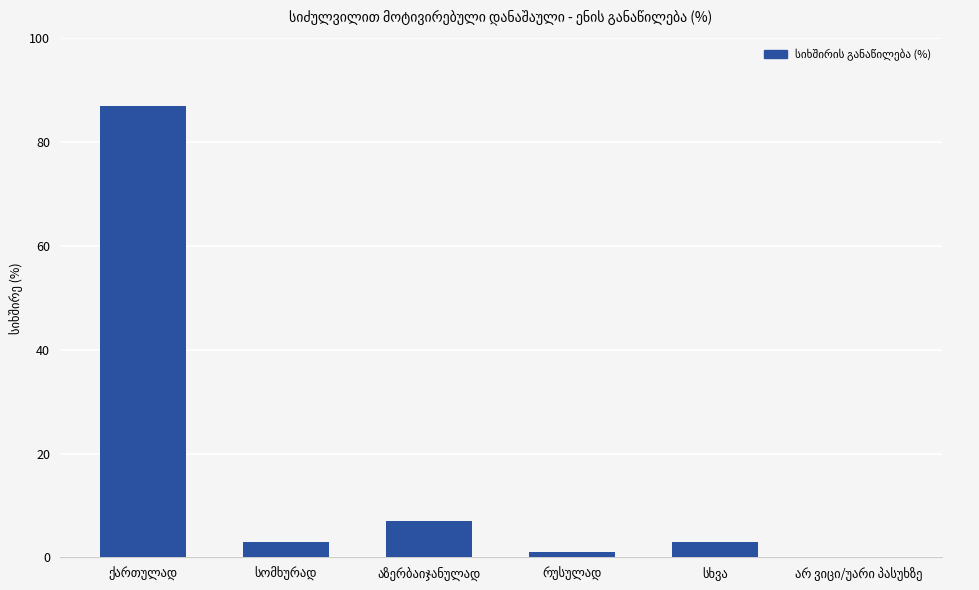

How many distinct data groups are displayed?

1